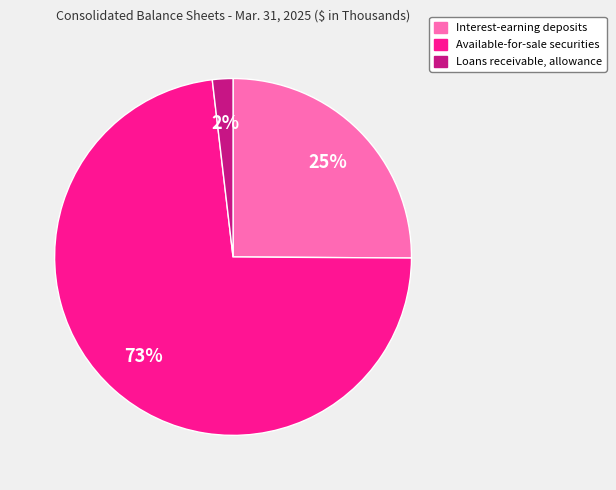

Do Available-for-sale securities and Interest-earning deposits together represent more than half of the pie?

Yes